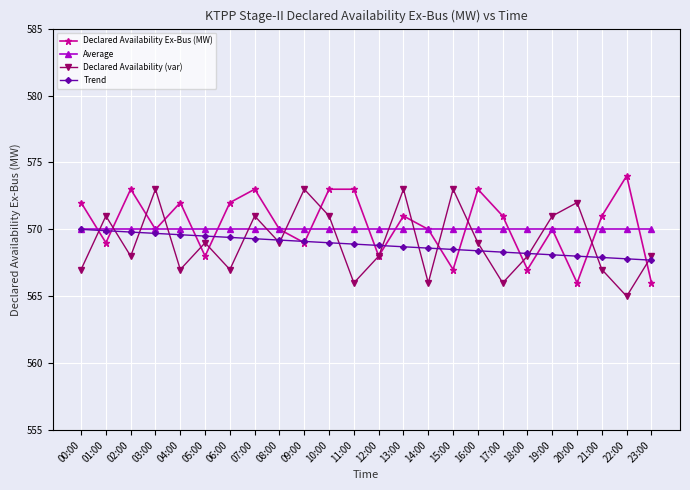

The value of Declared Availability (var) at 20:00 is 984.3. True or false?

False